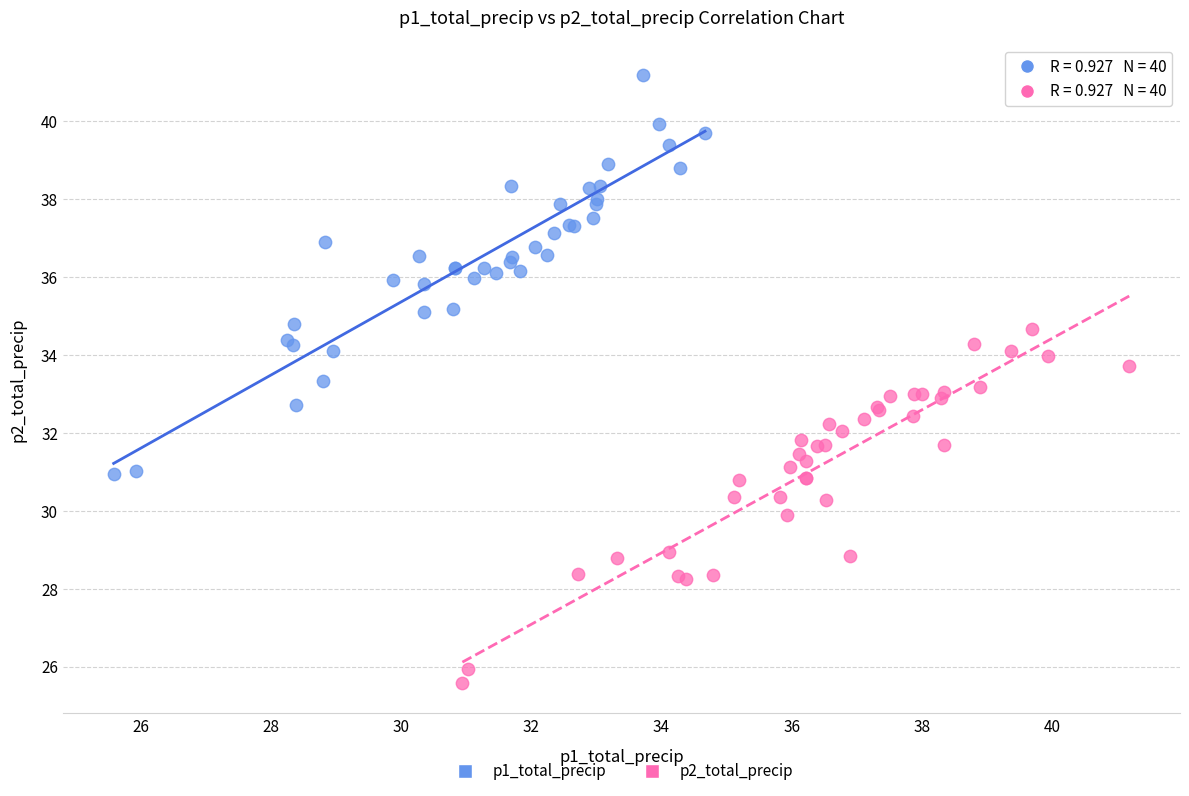

Which series reaches the maximum Y coordinate?

p1_total_precip